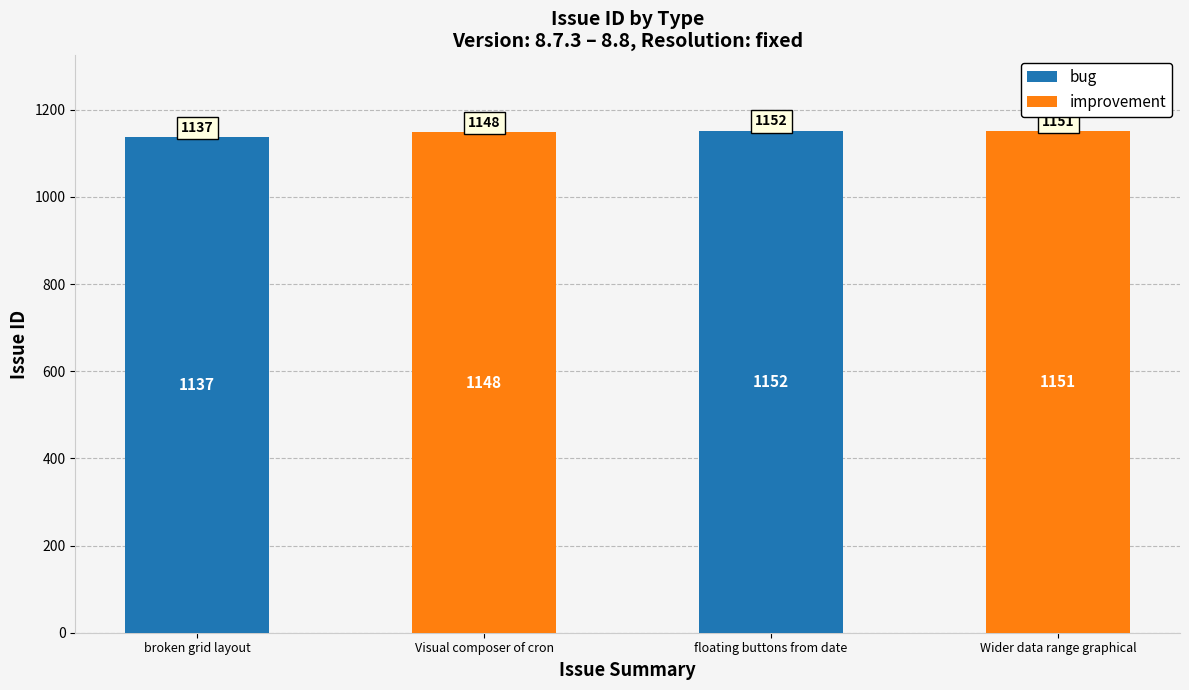

The bug series shows 1152 at floating buttons from date. True or false?

True